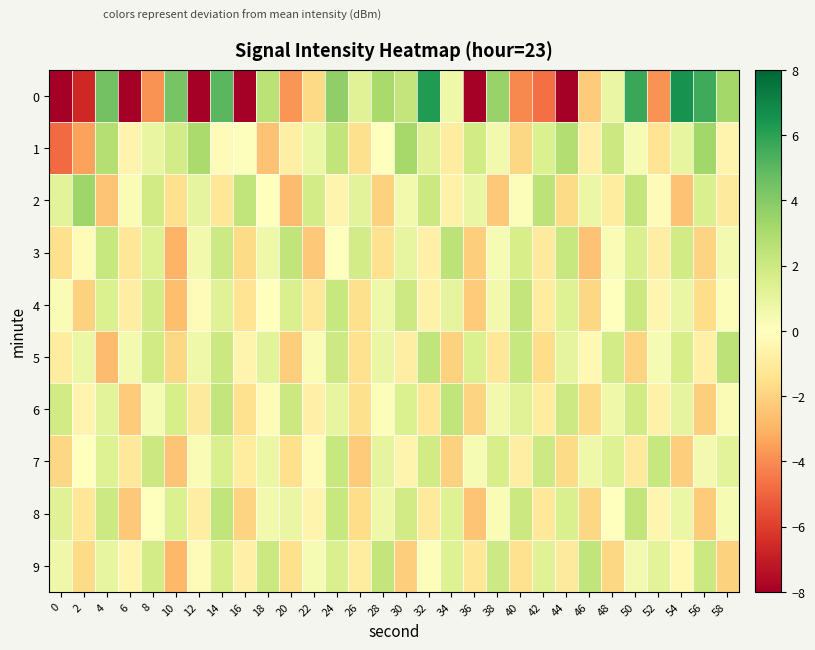

At which category is the sum across all series the highest?

14